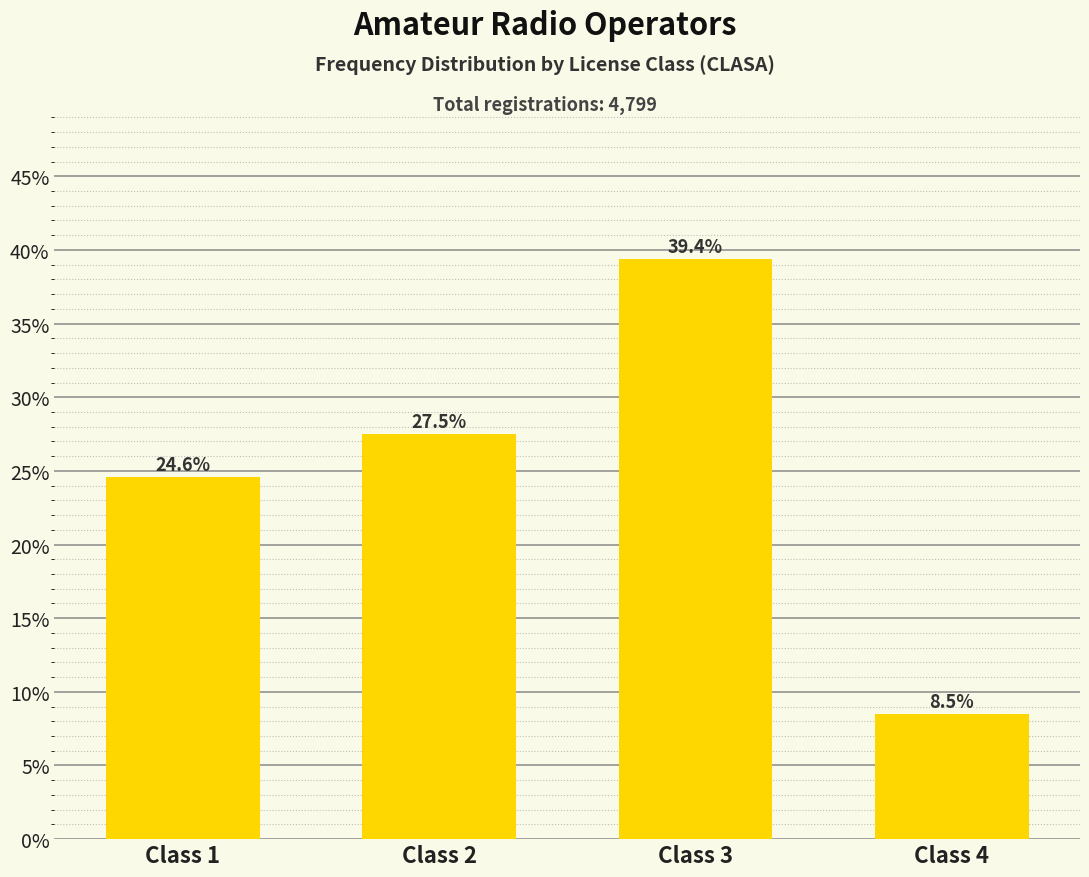

Reading right to left, list all the values displayed in this chart.

Class 4=8.5	Class 3=39.4	Class 2=27.5	Class 1=24.6